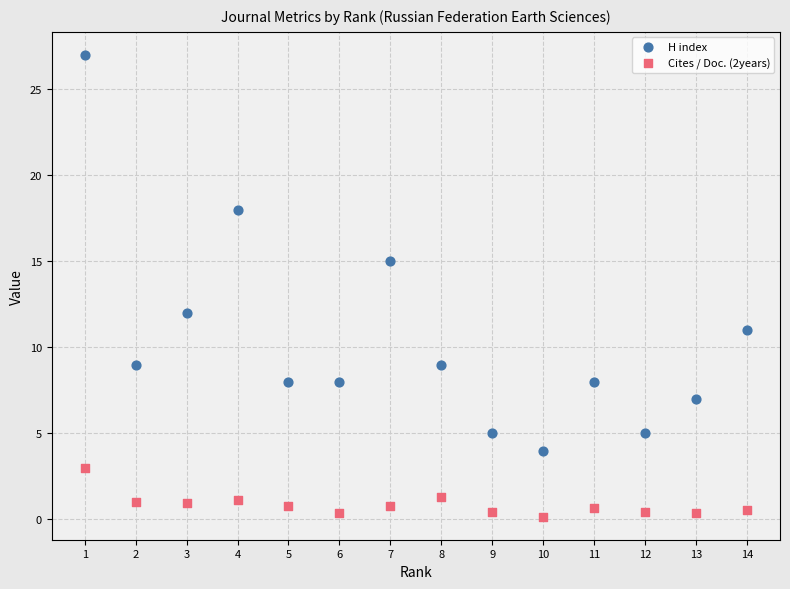

What are all the series names shown in the legend?

H index, Cites / Doc. (2years)